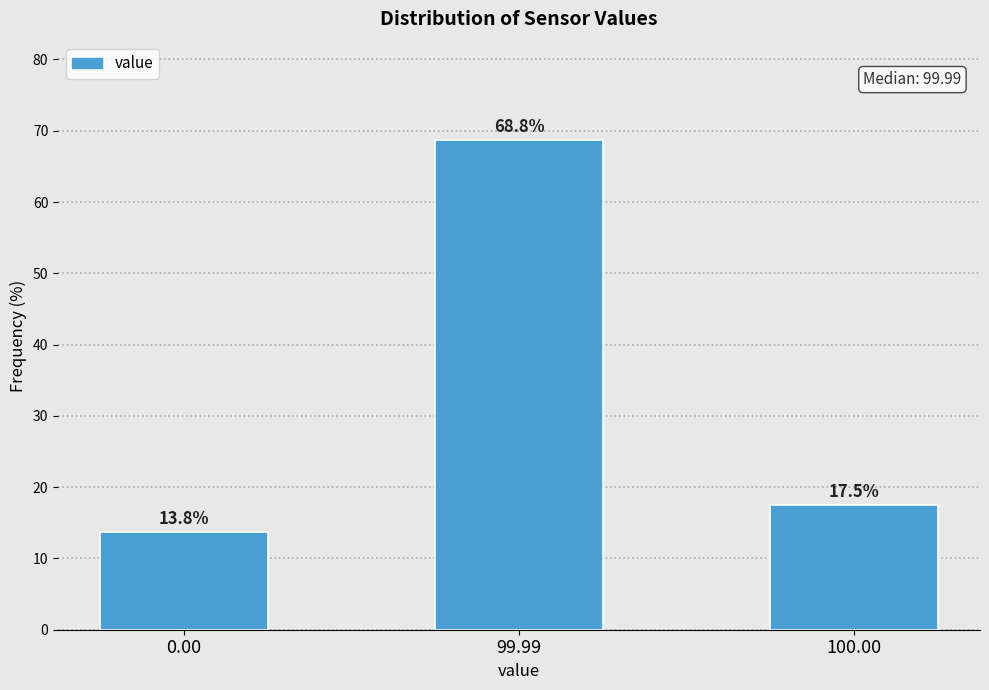

Reading left to right, transcribe all the data shown in this chart.

0.00=13.8	99.99=68.8	100.00=17.5